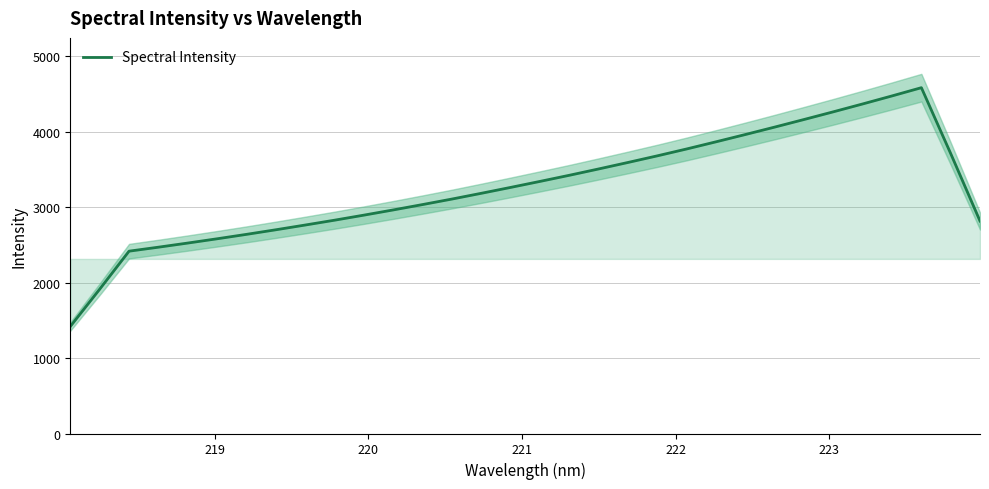

What is the highest value of the Spectral Intensity series?

4584.1